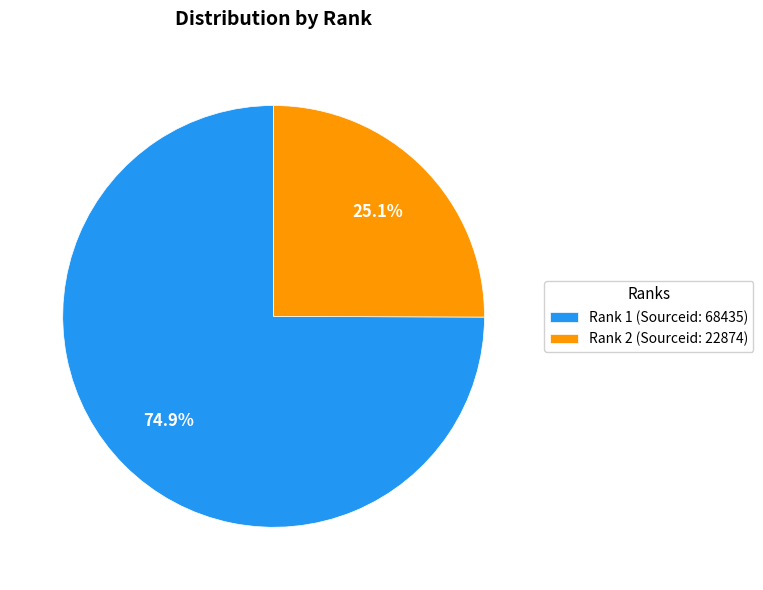

What is the largest slice in the pie chart?

Rank 1 (Sourceid: 68435)